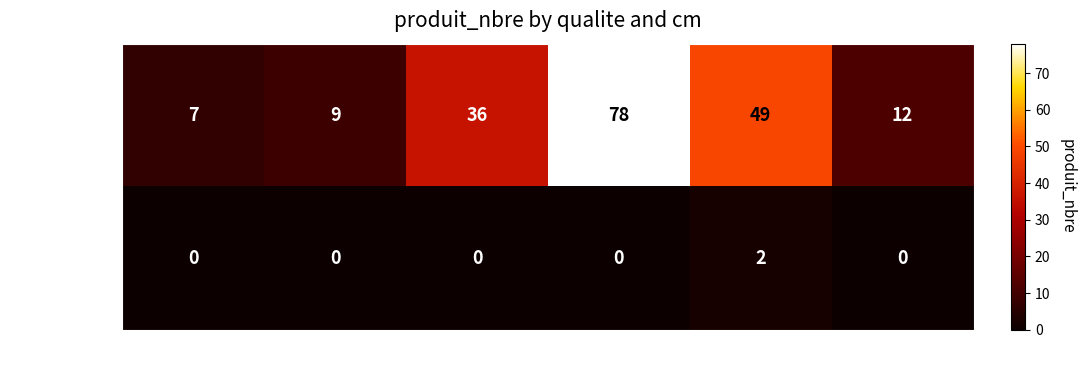

What is the average value of the BORDURE series?

32